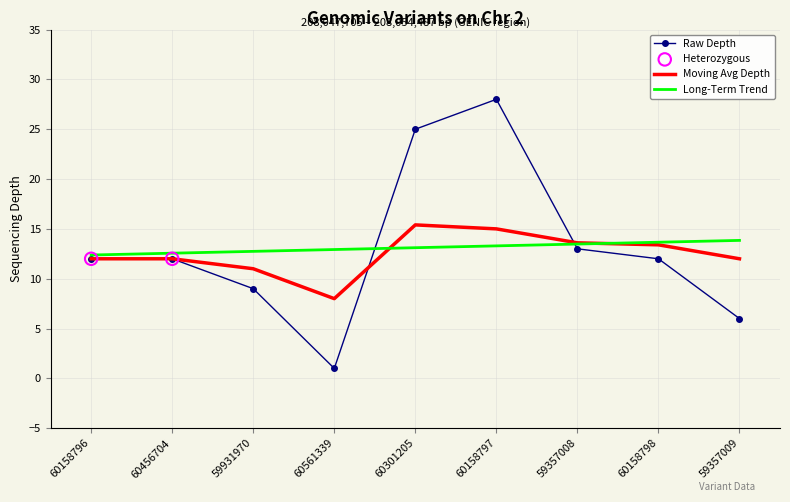

Which series has the widest spread of values?

Raw Depth